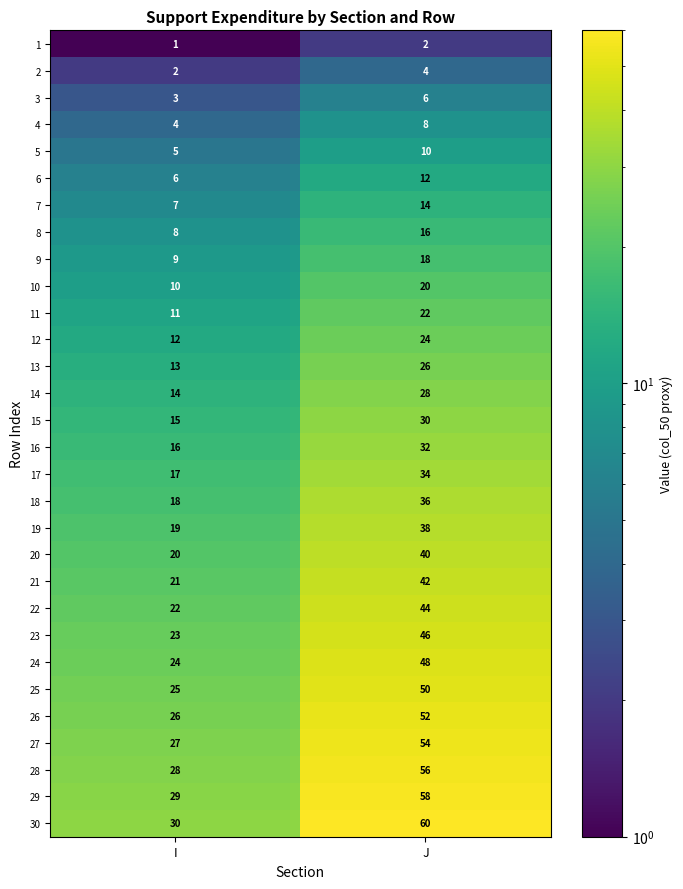

What is the maximum value for 26?

52